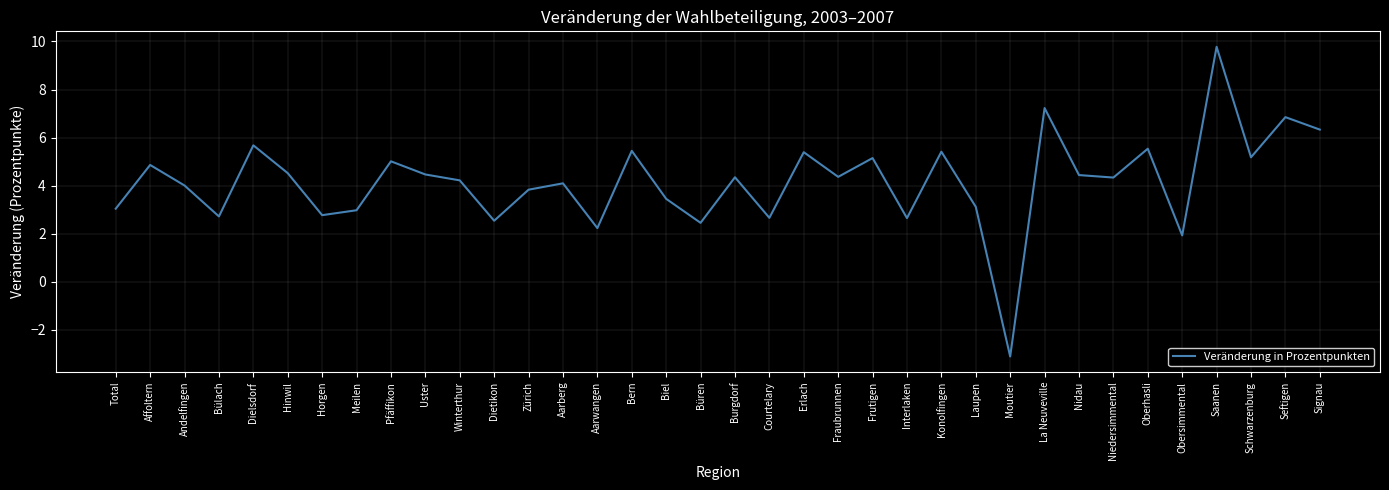

At which category does the data reach its first local peak?

Affoltern